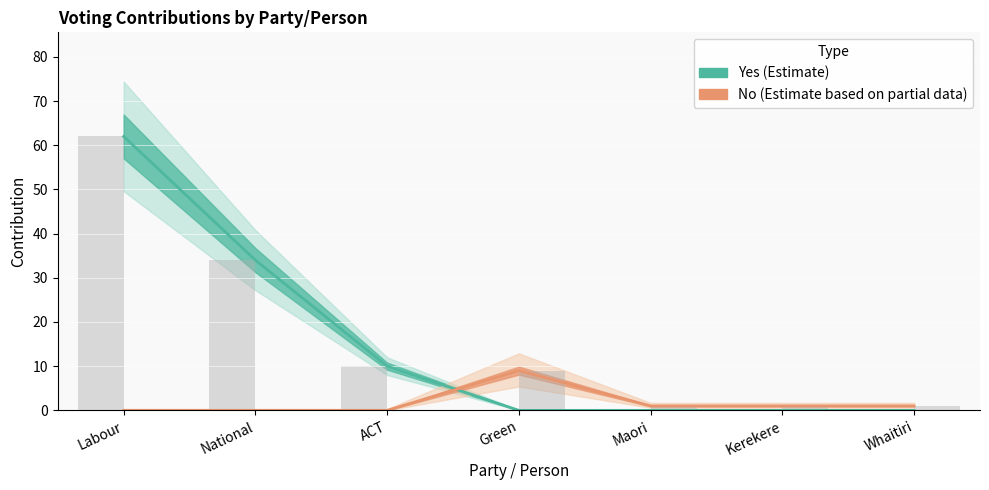

Between ACT and Kerekere, which is larger?

ACT